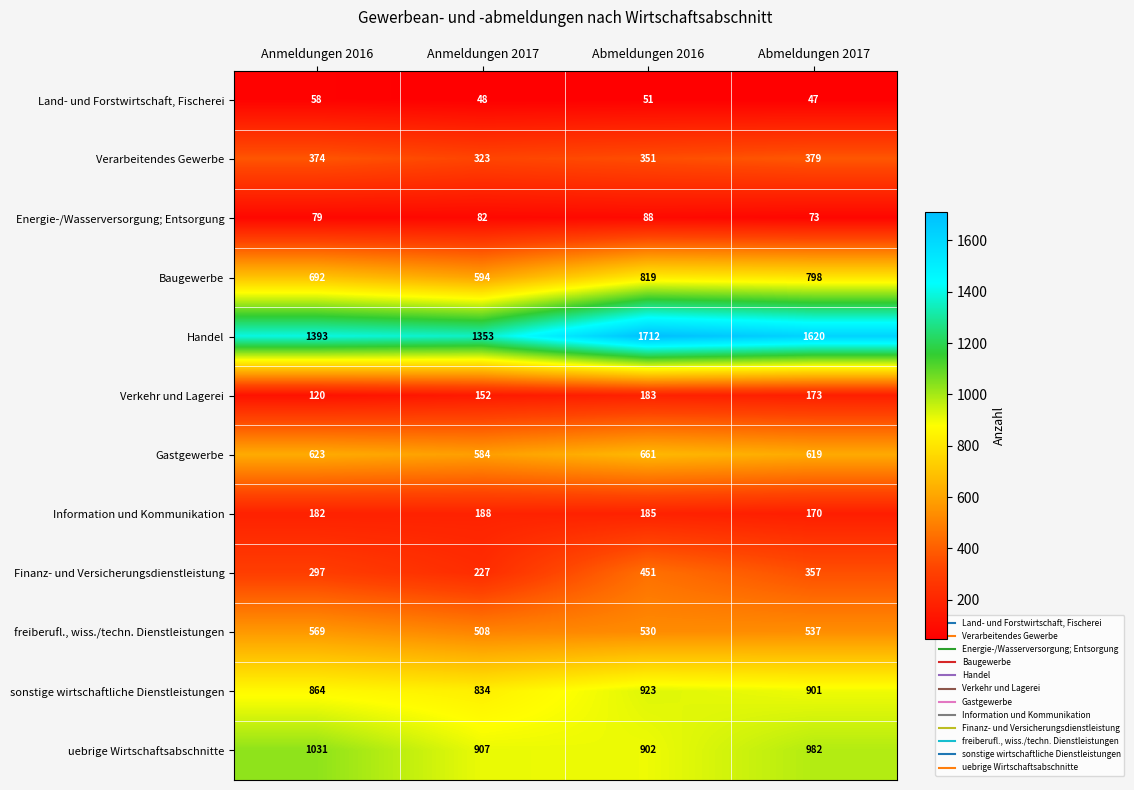

Between Anmeldungen 2017 and Abmeldungen 2017, which series saw the biggest shift?

Handel